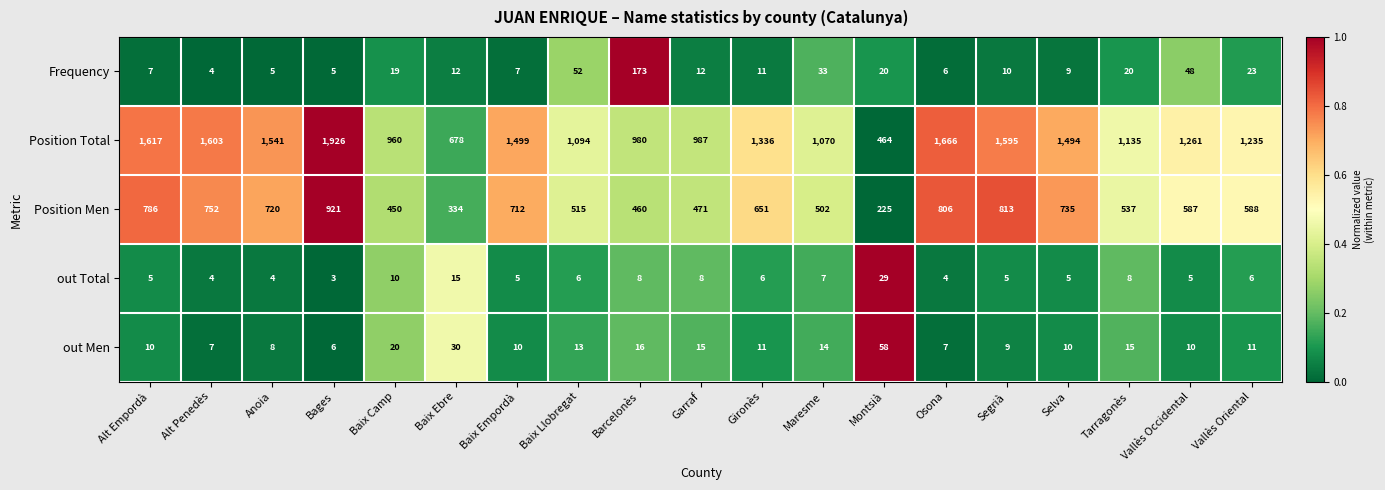

At which category is the sum across all series the highest?

Bages